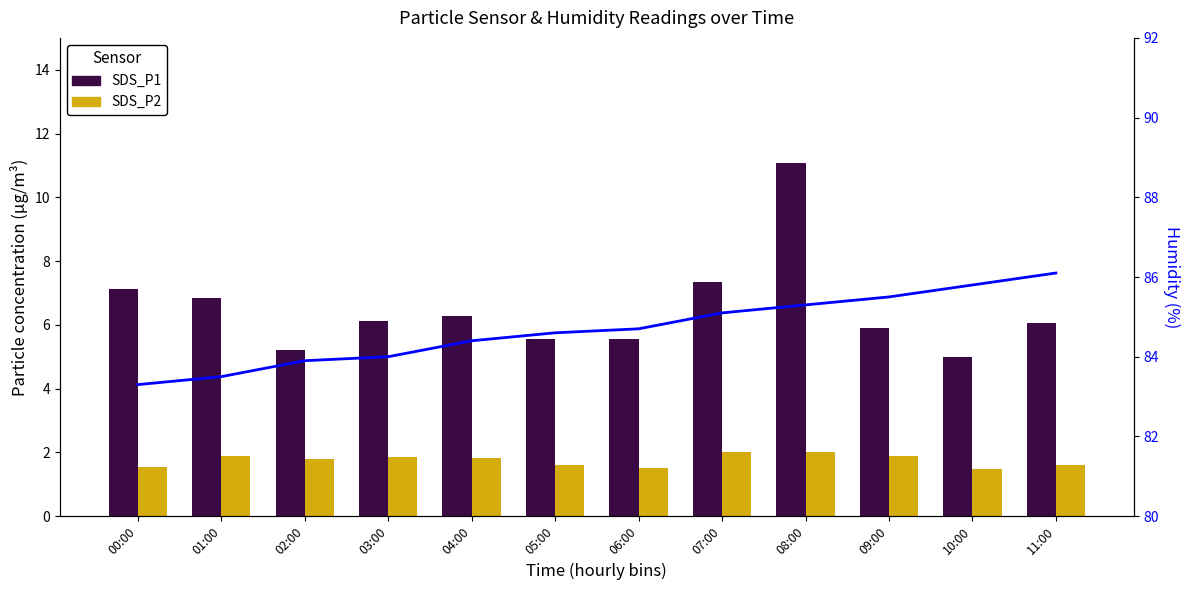

Which series has the largest range (max minus min)?

SDS_P1